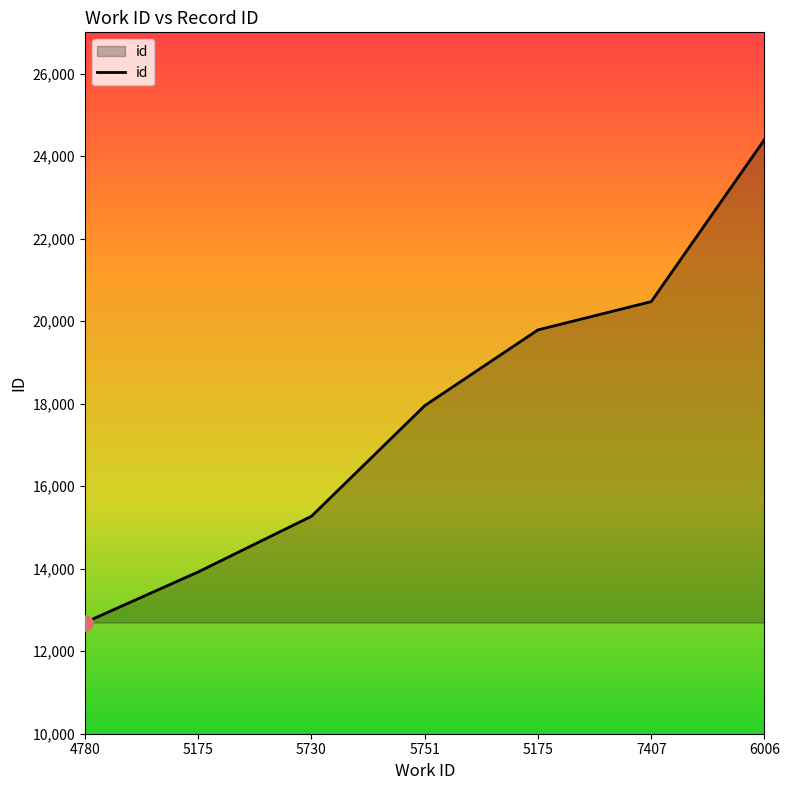

Is this an area chart (filled region under the line)?

Yes